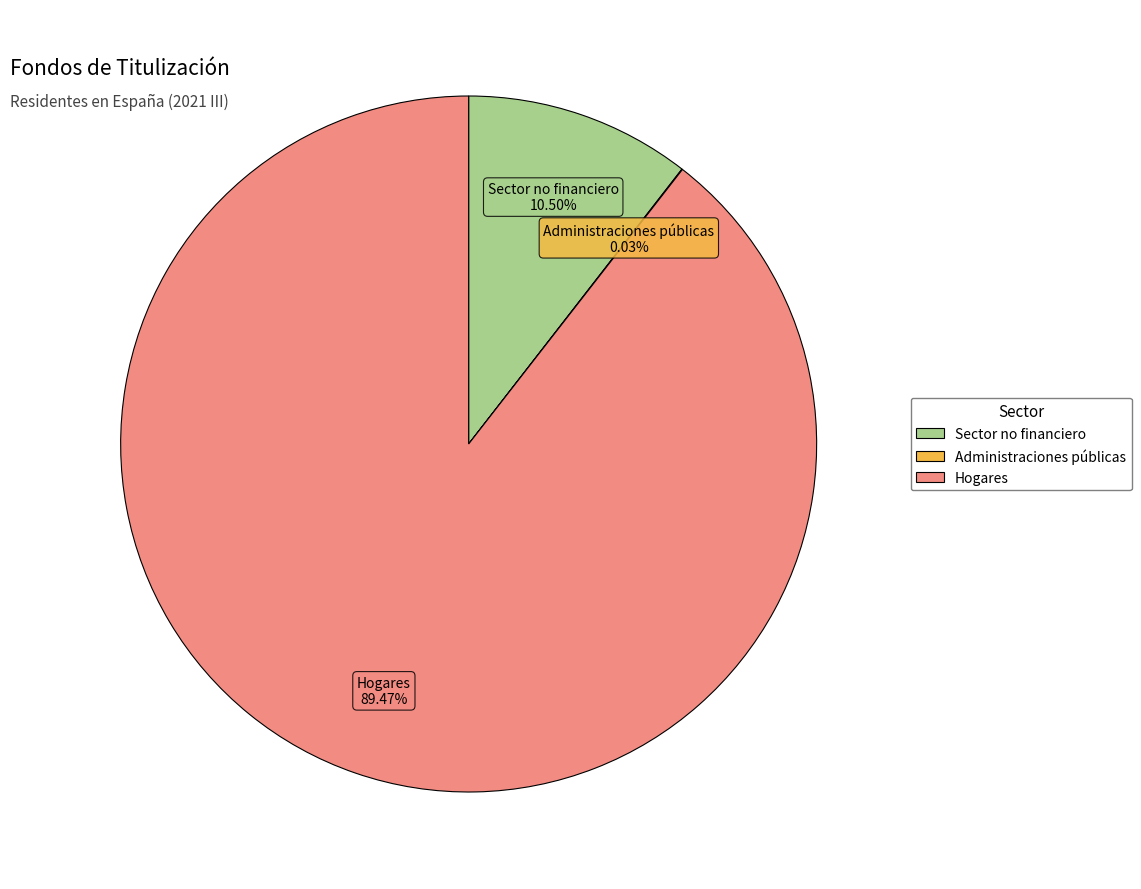

Is there any slice that represents more than half of the pie?

Yes